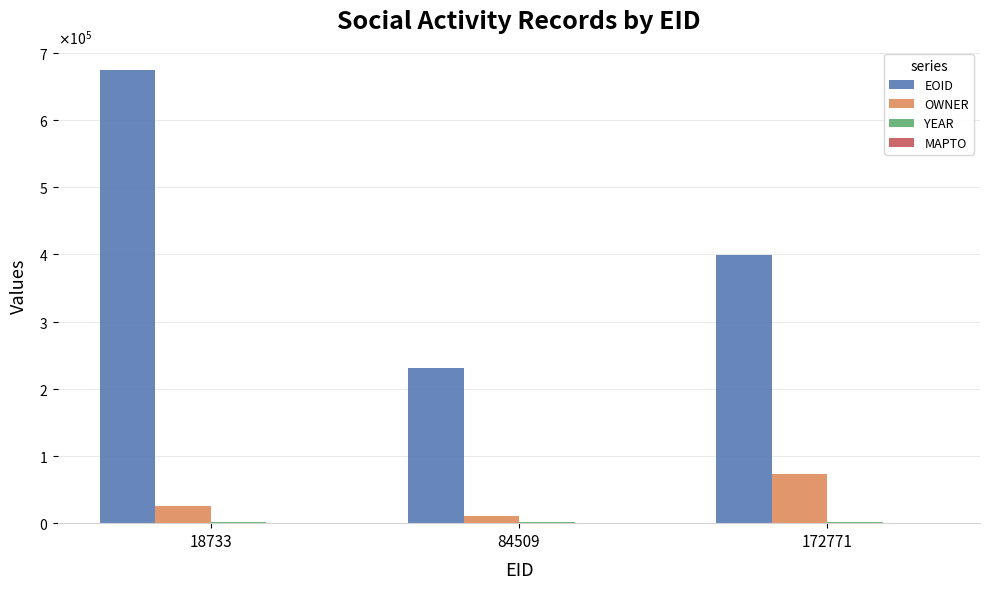

Does the chart contain stacked bars?

No